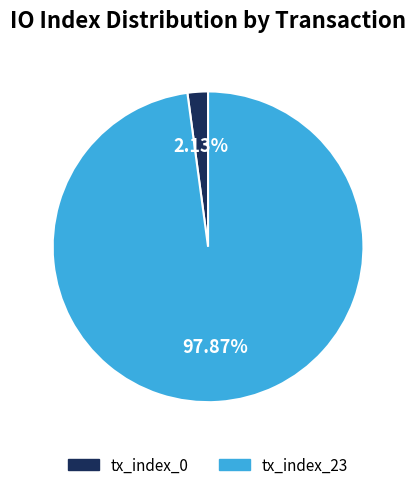

To the nearest percent, what is the difference between the largest and smallest slice percentages?

96%